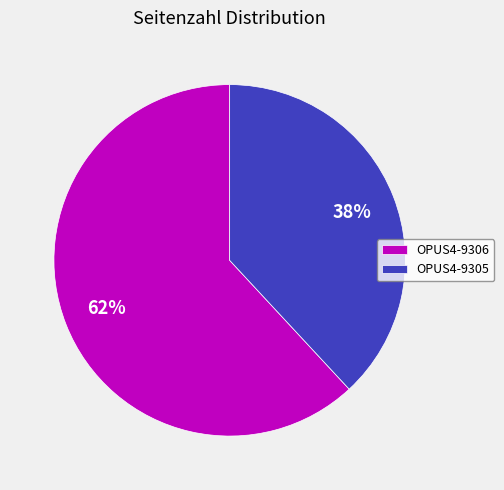

To the nearest percent, what is the combined percentage of OPUS4-9305 and OPUS4-9306?

100%